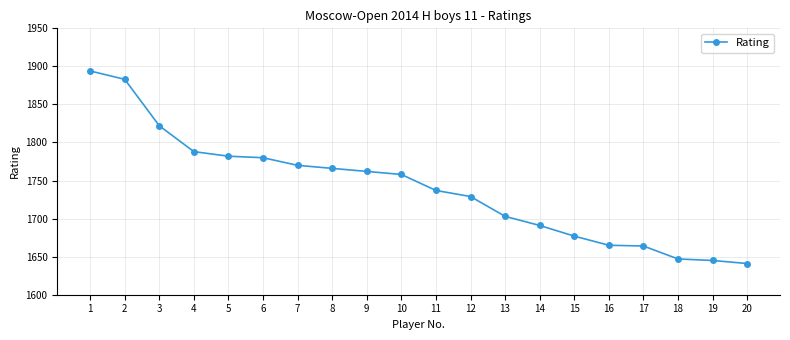

What is the maximum value shown in the chart?

1894